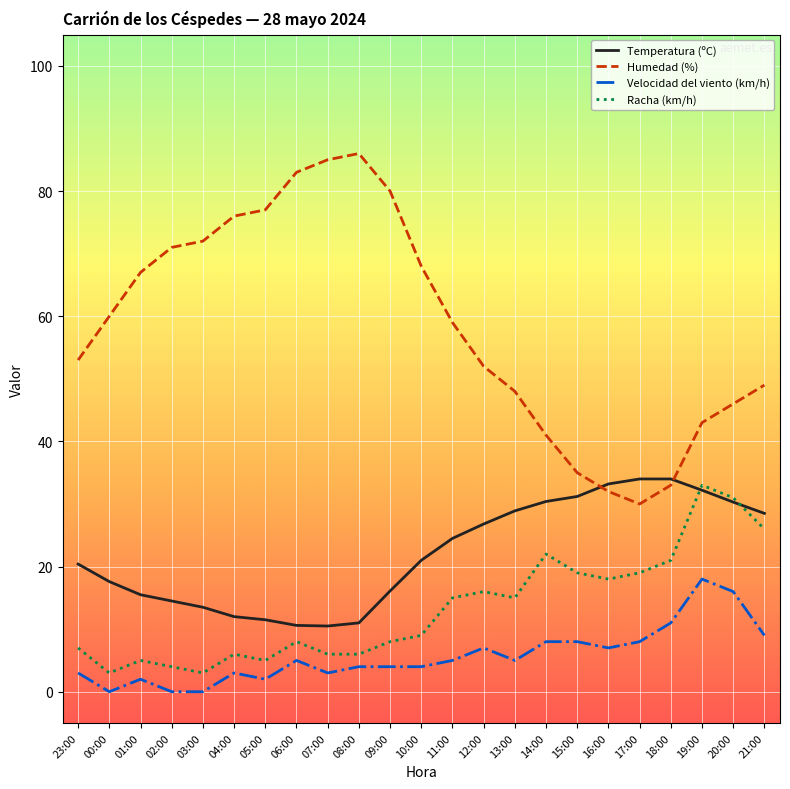

How many interior local peaks does the Humedad (%) series have?

1